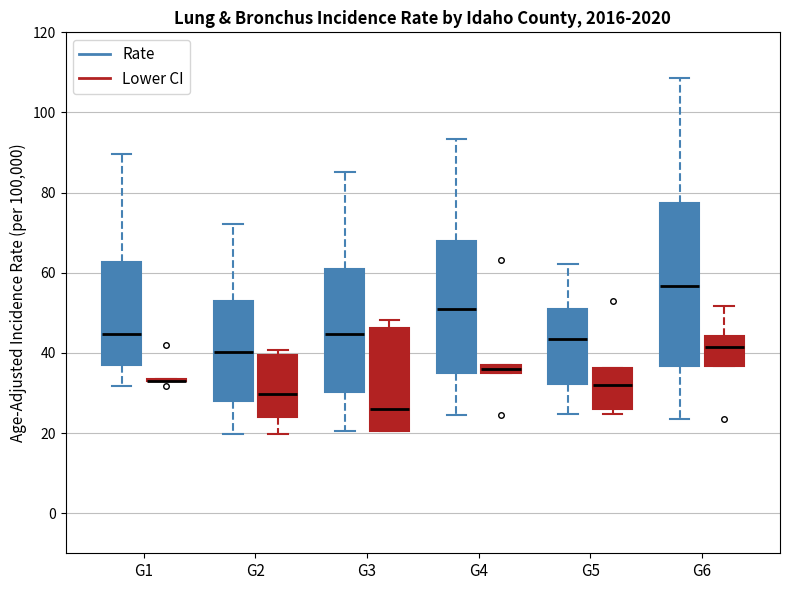

Where is the upper edge of the box for G2 (Lower CI) on the y-axis? The values are not printed on the chart, so give them approximately, as read against the axis.

40